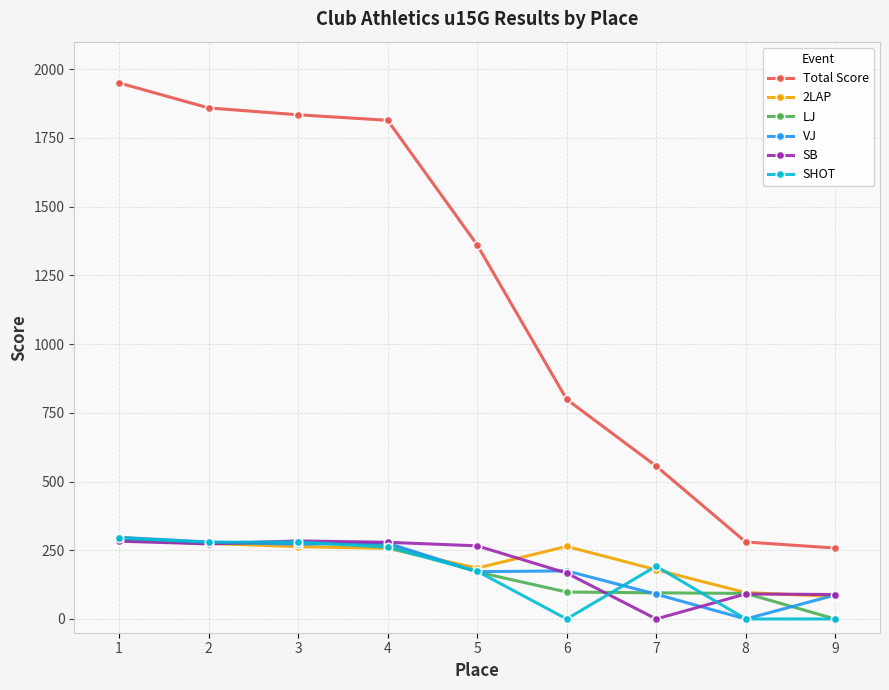

The value of LJ at 9 is 0. True or false?

True